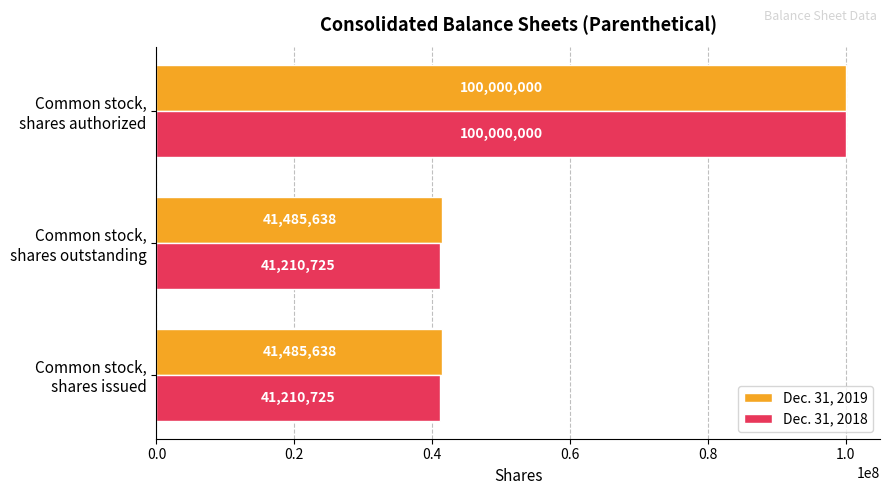

At which category is the sum across all series the highest?

Common stock,
shares authorized